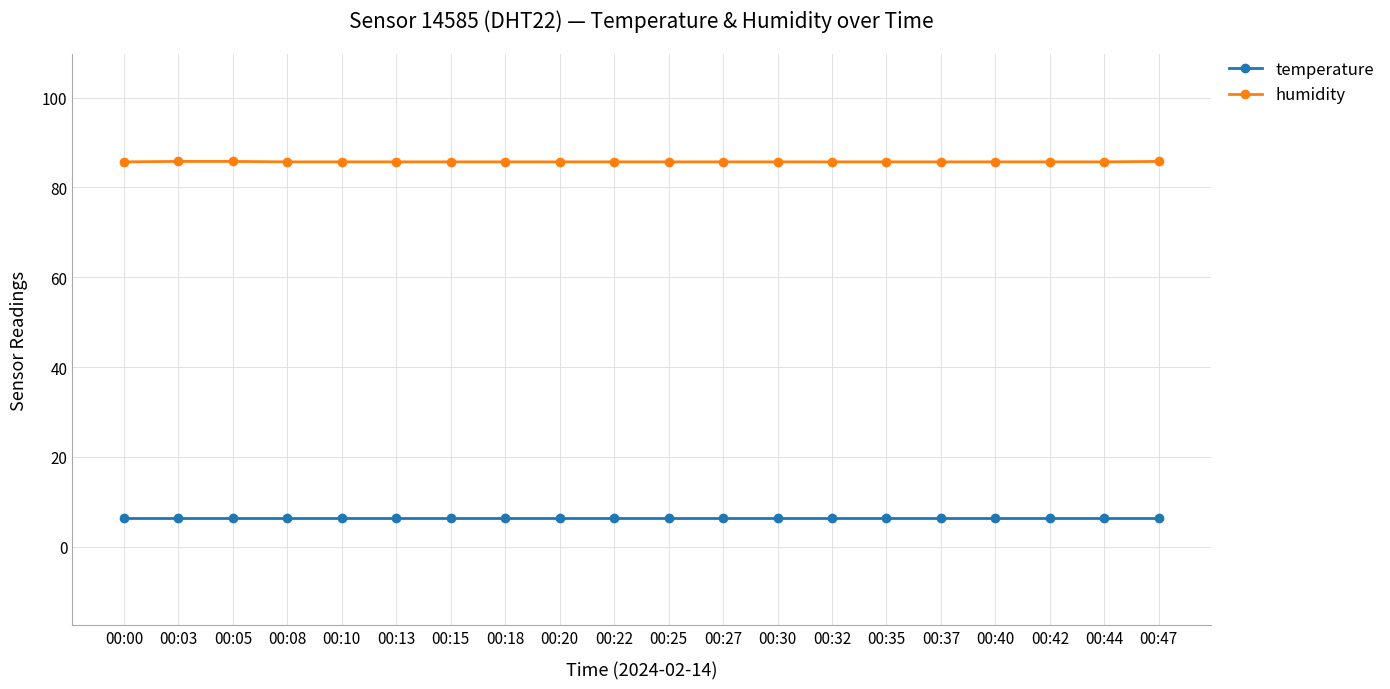

What is the minimum value shown in the chart?

6.4